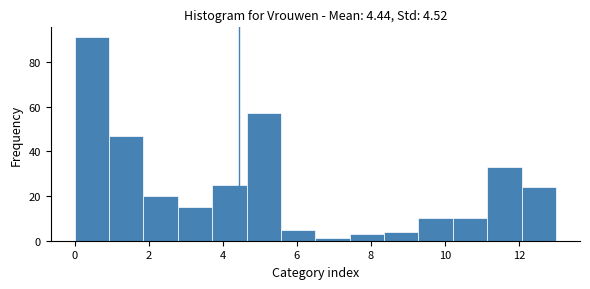

Reading left to right, transcribe this chart: for each bar, give the range it covers on the x-axis and its height. Neither the bar edges nor the heights are printed on the chart, so give them approximately, as read against the axes.

0.0 to 1.0: 92
1.0 to 1.8: 48
1.8 to 2.8: 20
2.8 to 3.8: 16
3.8 to 4.6: 26
4.6 to 5.6: 58
5.6 to 6.6: 6
6.6 to 7.4: under 2
7.4 to 8.4: 4
8.4 to 9.2: 4
9.2 to 10.2: 10
10.2 to 11.2: 10
11.2 to 12.0: 34
12.0 to 13.0: 24